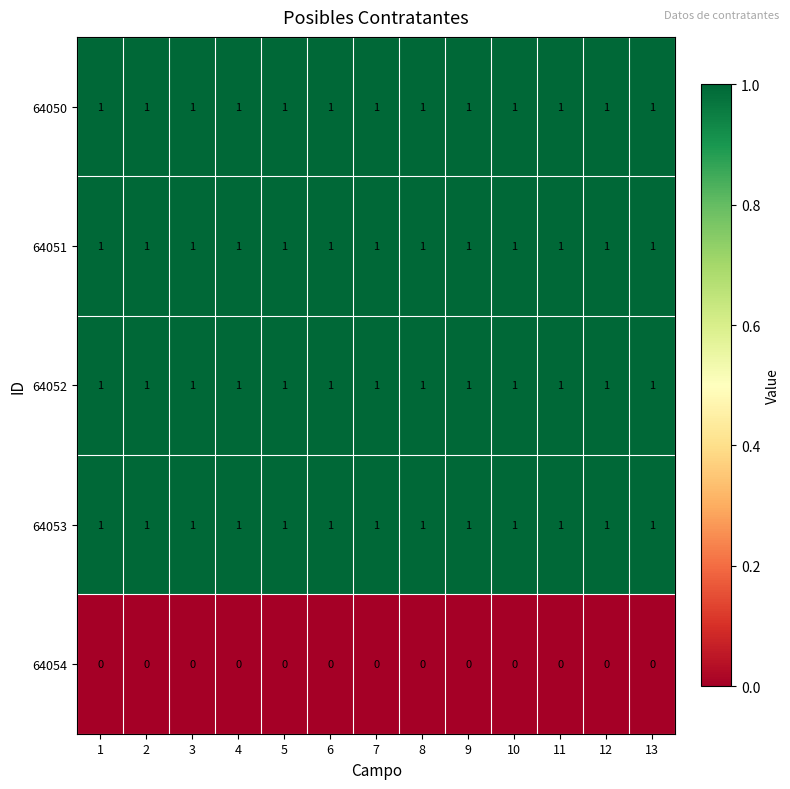

What is the total value across all series at 5?

4